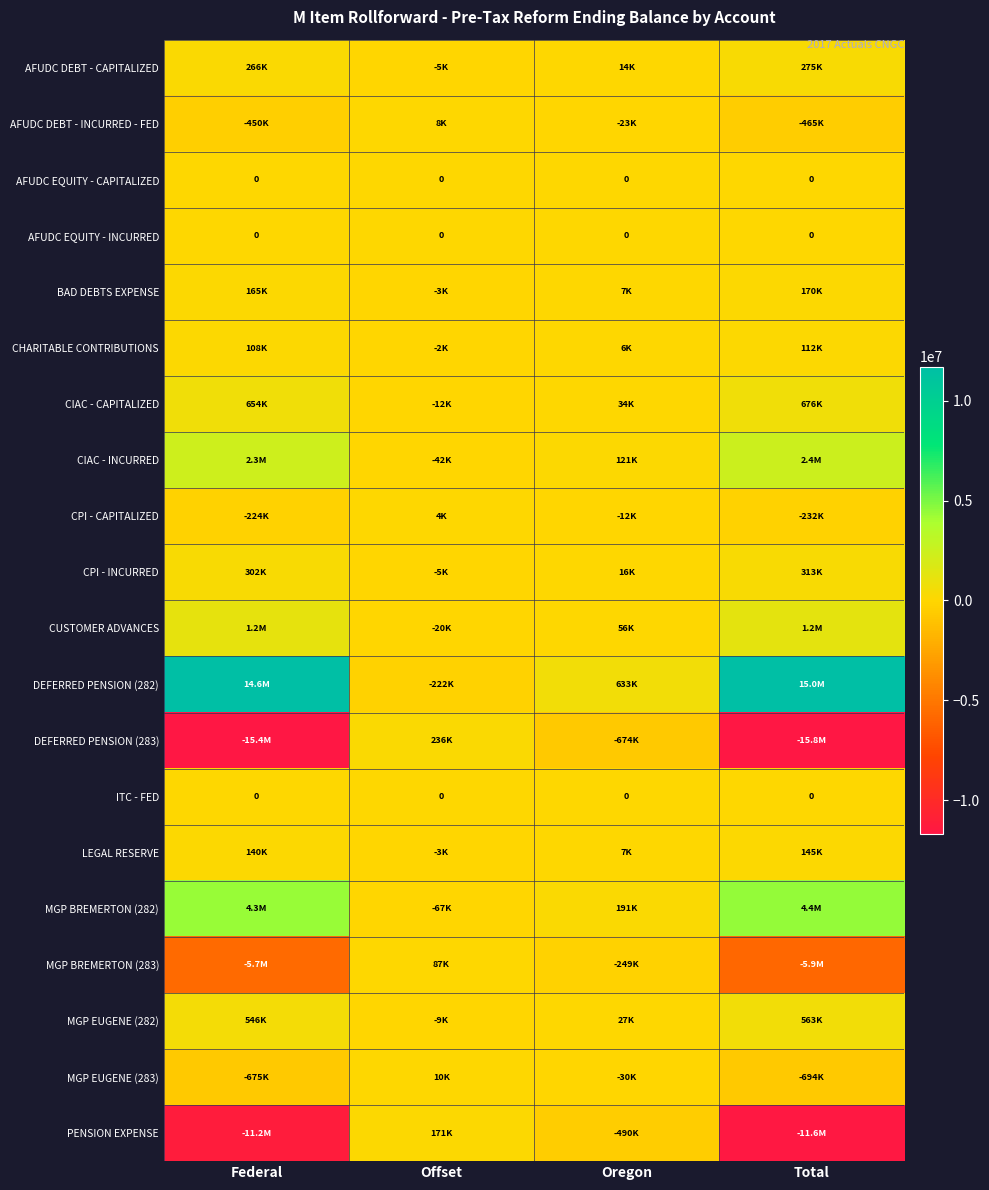

At how many categories does at least one series exceed 6099800?

2